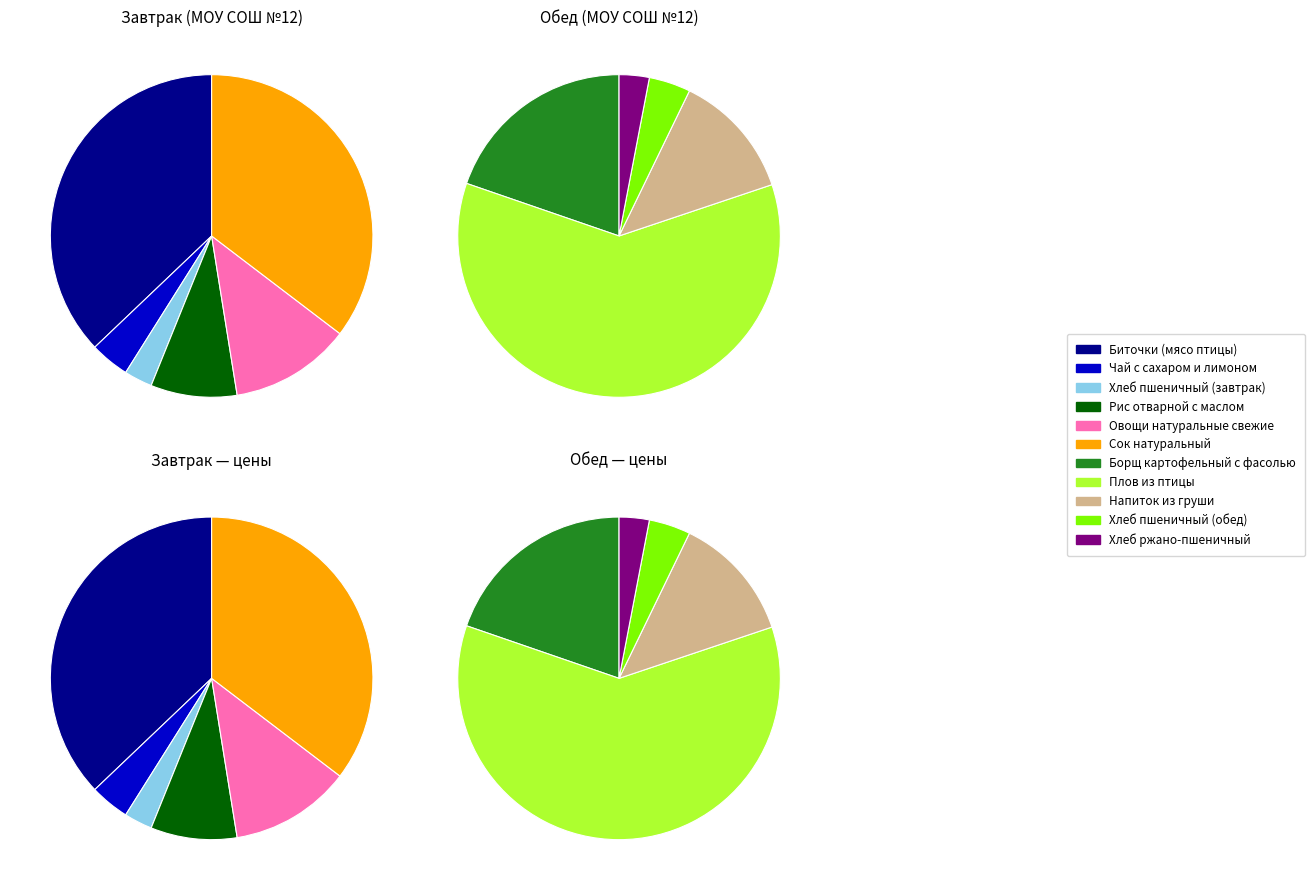

To the nearest percent, what is the average slice percentage?

9%